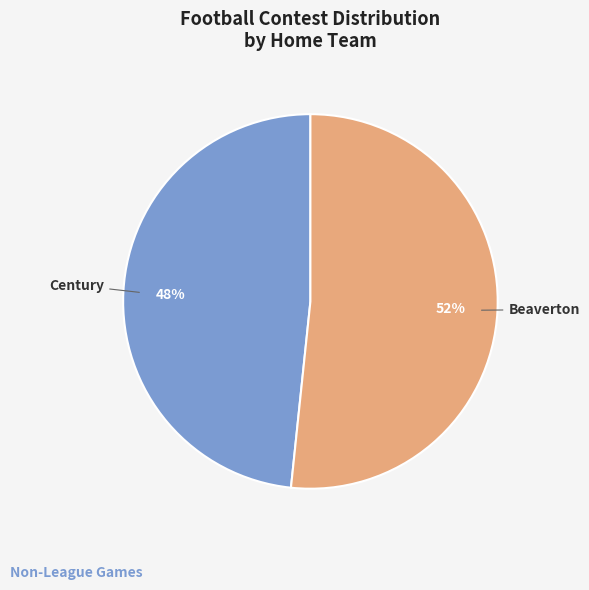

The Century slice represents 48% of the pie. True or false?

True